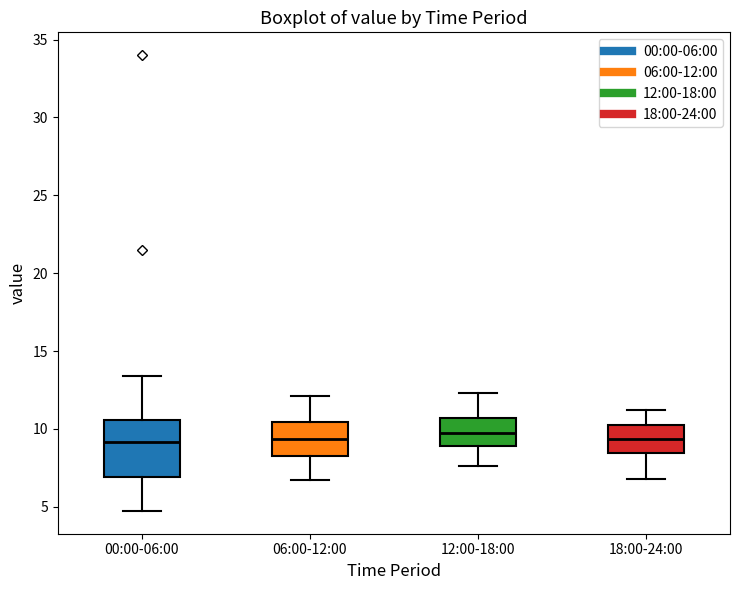

Reading left to right, read every box against the y-axis: the position of its median line, the range the box covers, and the ends of its whiskers. The values are not printed on the chart, so give them approximately, as read against the axis.

00:00-06:00: median 9.0, box 7.0 to 10.5, whiskers 4.5 to 13.5
06:00-12:00: median 9.5, box 8.5 to 10.5, whiskers 6.5 to 12.0
12:00-18:00: median 10.0, box 9.0 to 10.5, whiskers 7.5 to 12.5
18:00-24:00: median 9.5, box 8.5 to 10.0, whiskers 7.0 to 11.0